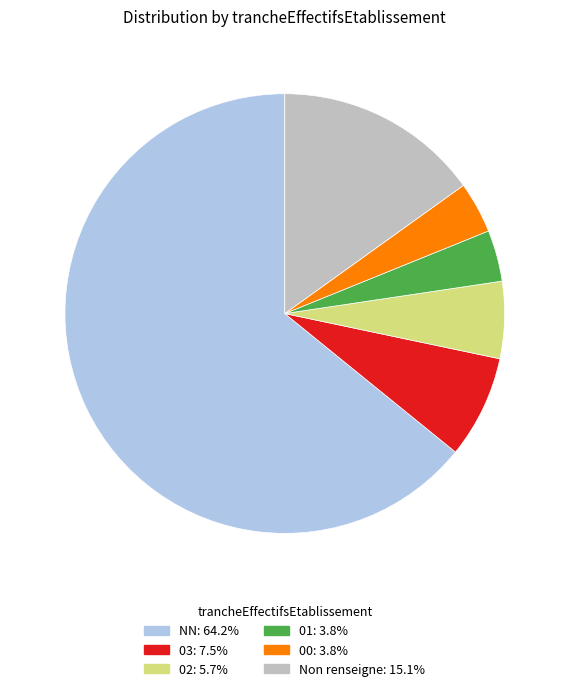

Count the number of slices in the pie.

6